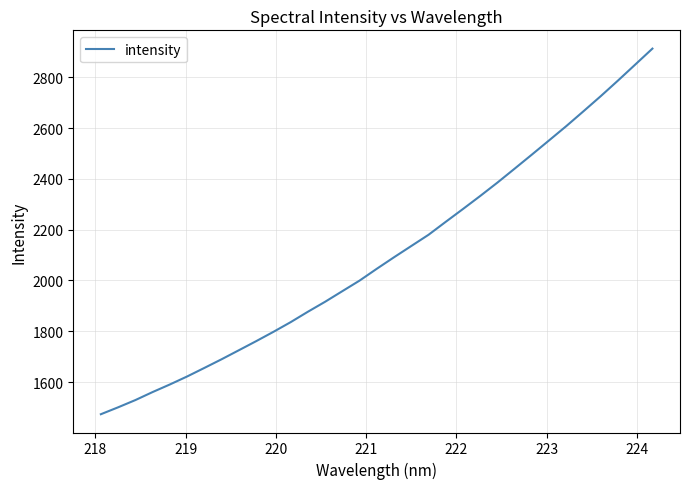

What is the sum of all values?

69219.7